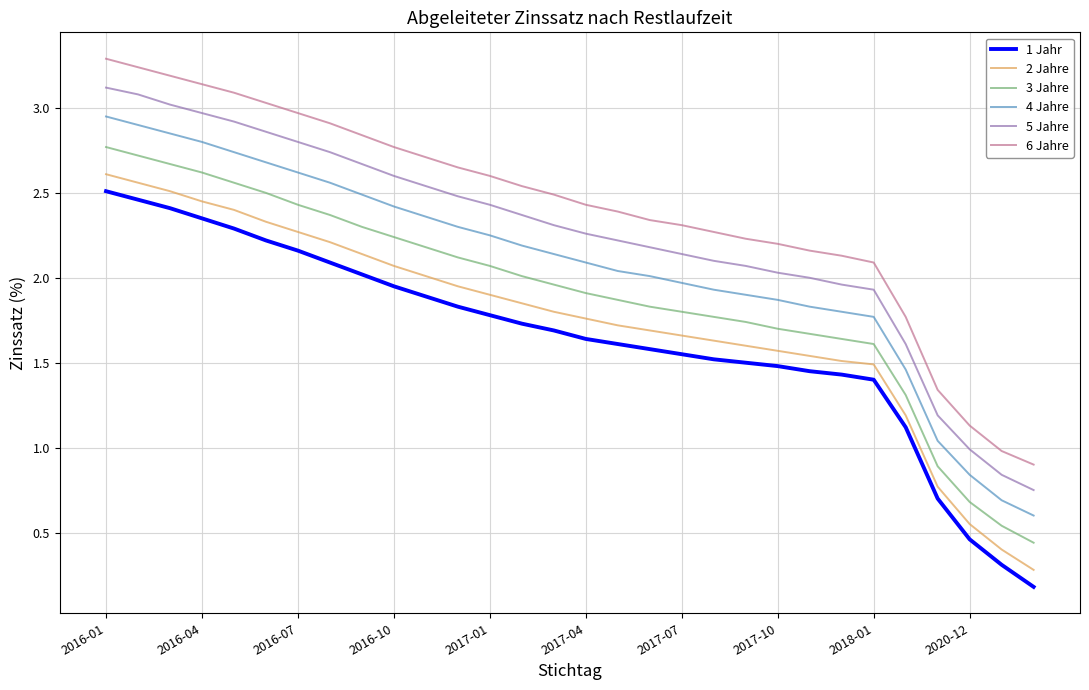

Which series has the widest spread of values?

6 Jahre